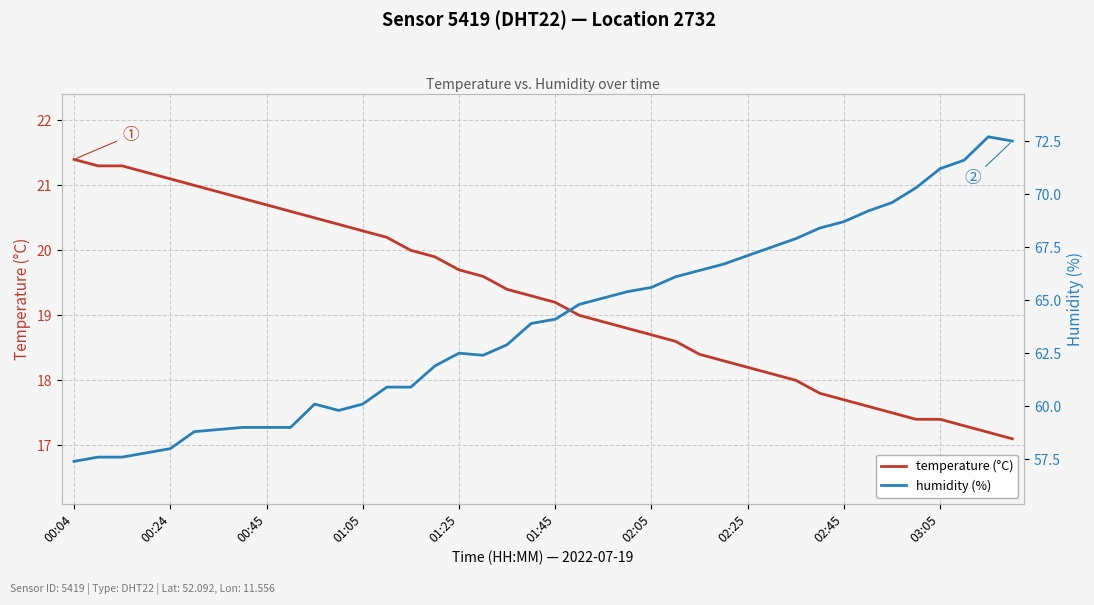

True or false: humidity (%) and temperature (°C) cross at least once.

False